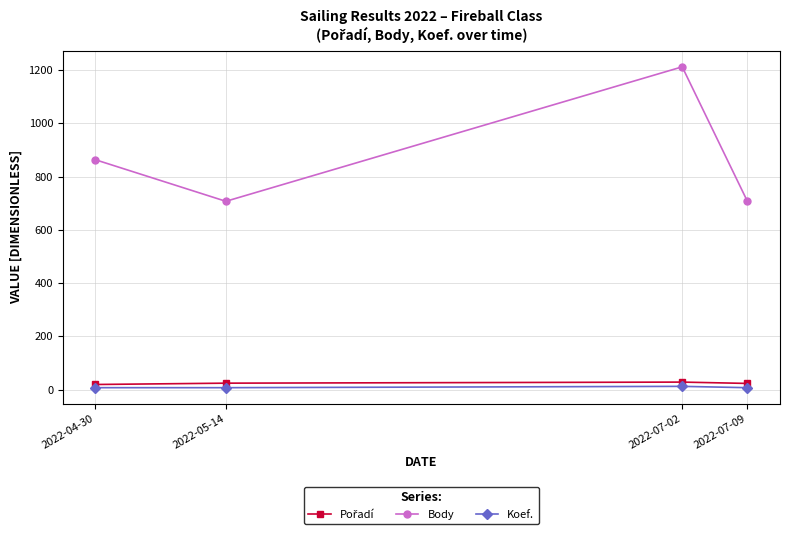

True or false: Koef. has more than 2 interior local peaks.

False